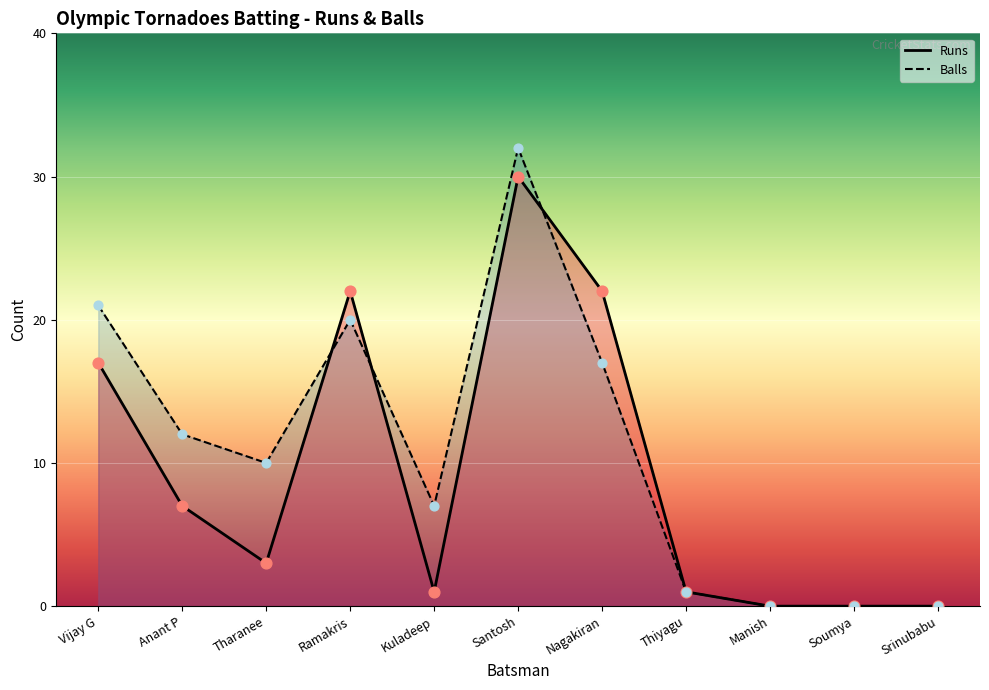

What are all the series names shown in the legend?

Runs, Balls